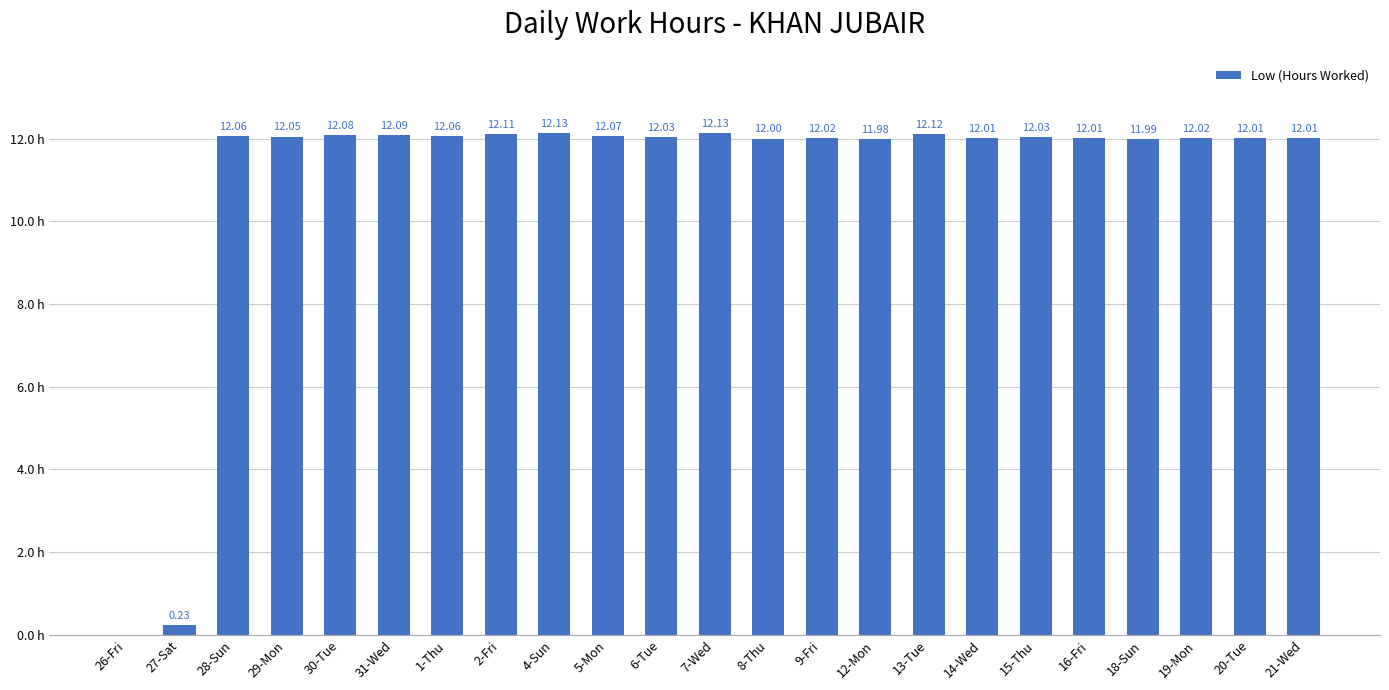

Which has a higher value, 13-Tue or 14-Wed?

13-Tue